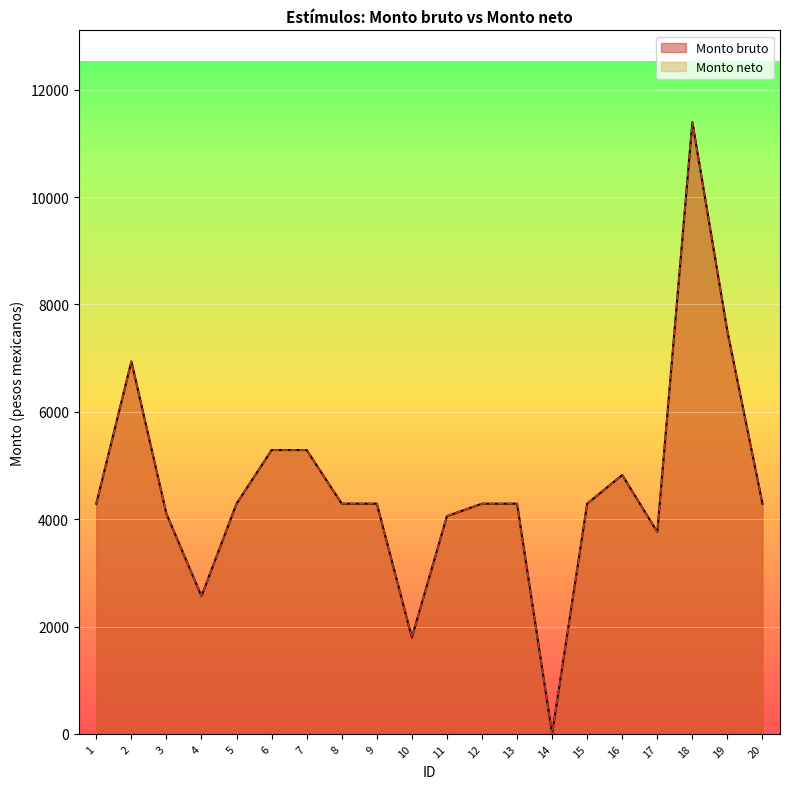

At which category is the sum across all series the highest?

18